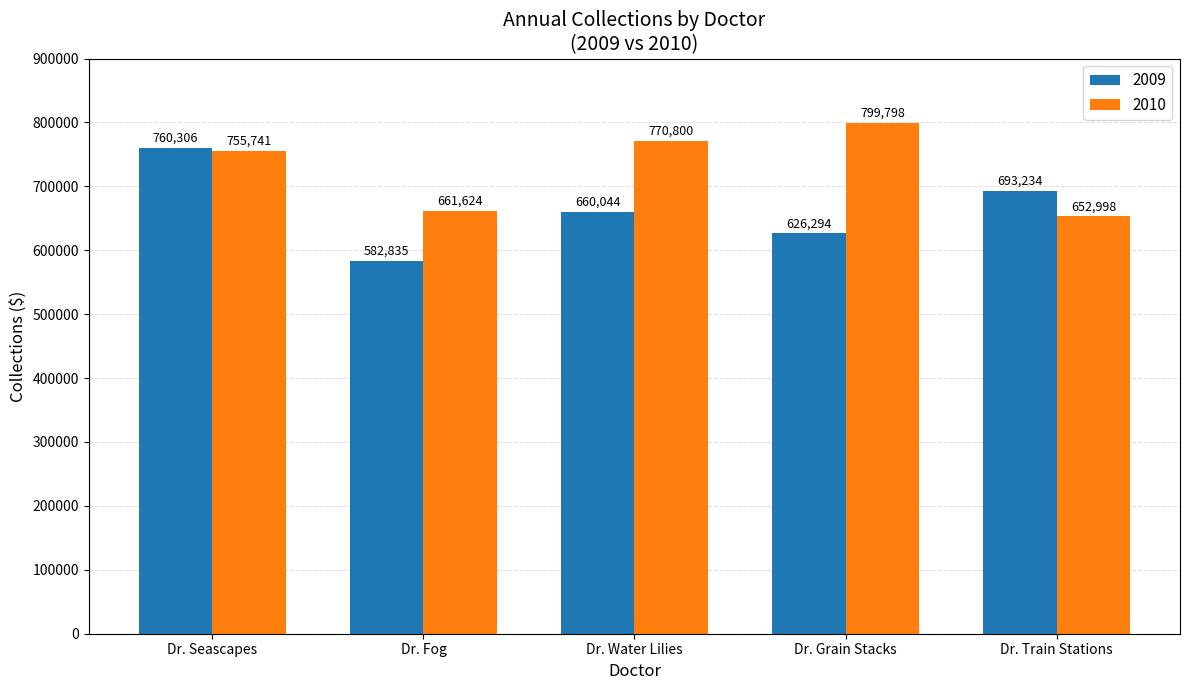

Is the value of 2009 at Dr. Fog greater than the value of 2010 at Dr. Fog?

No